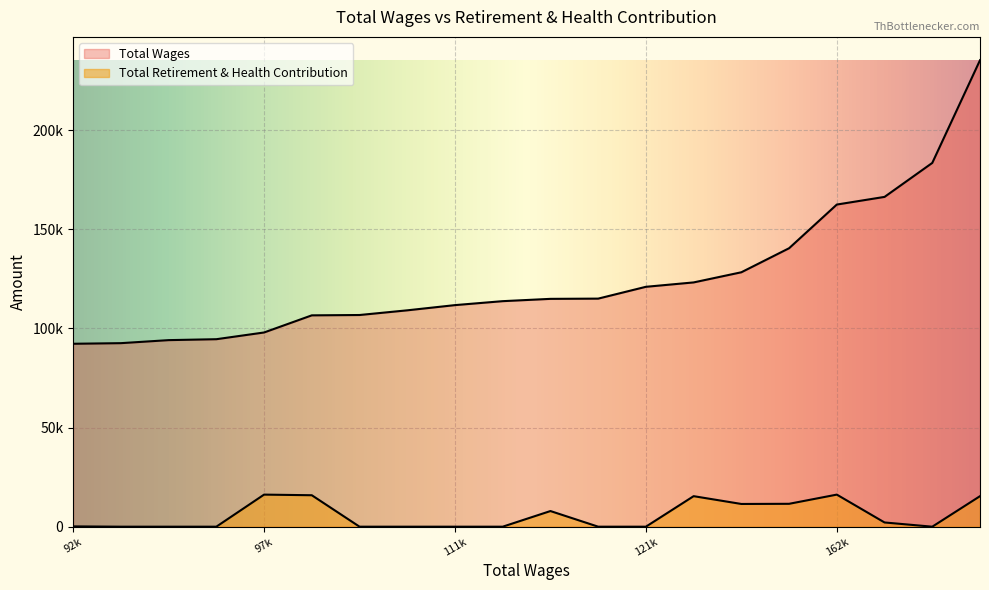

The Total Wages series shows 146960 at 94599. True or false?

False